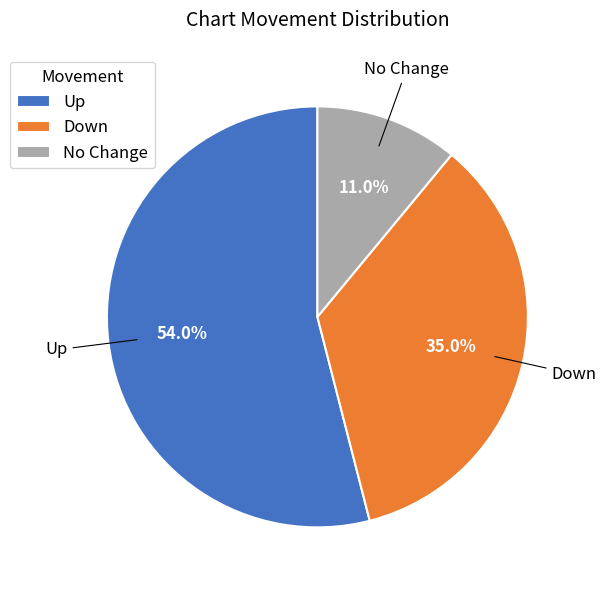

Does any single category account for the majority?

Yes